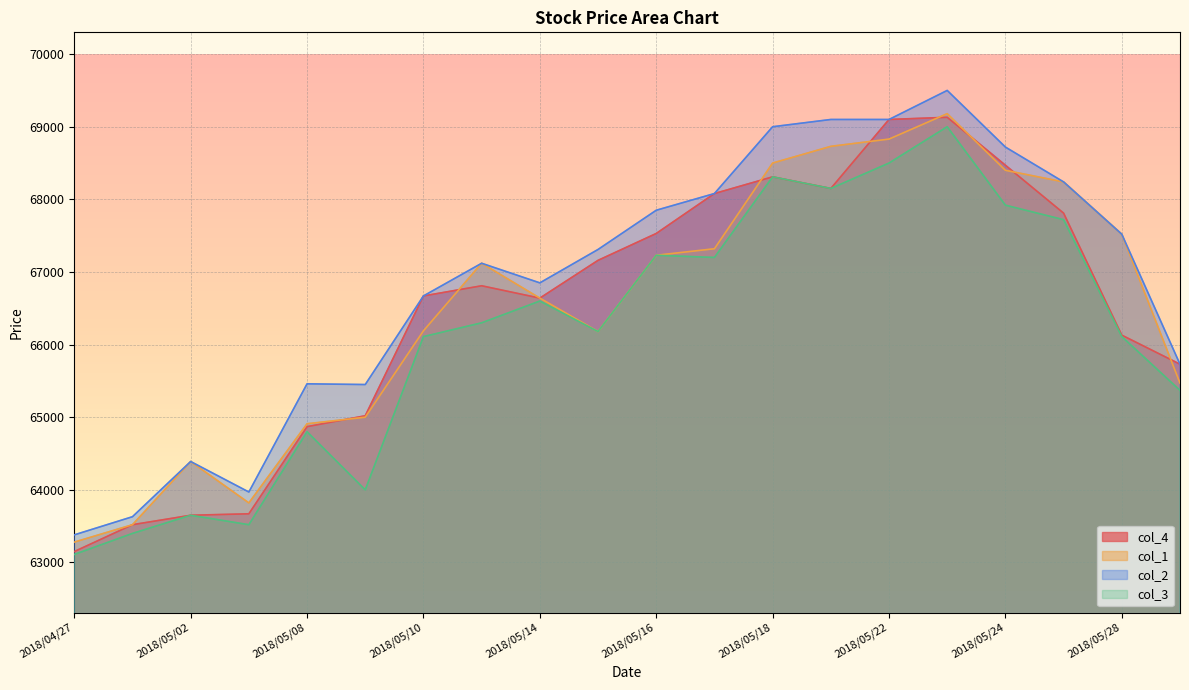

The col_3 series shows 41712 at 2018/05/28. True or false?

False